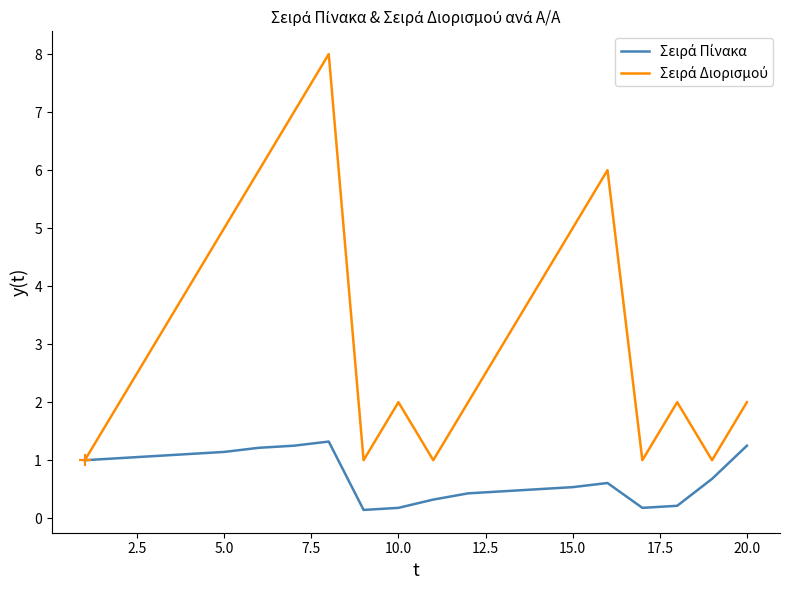

What is the greatest value displayed?

8.0